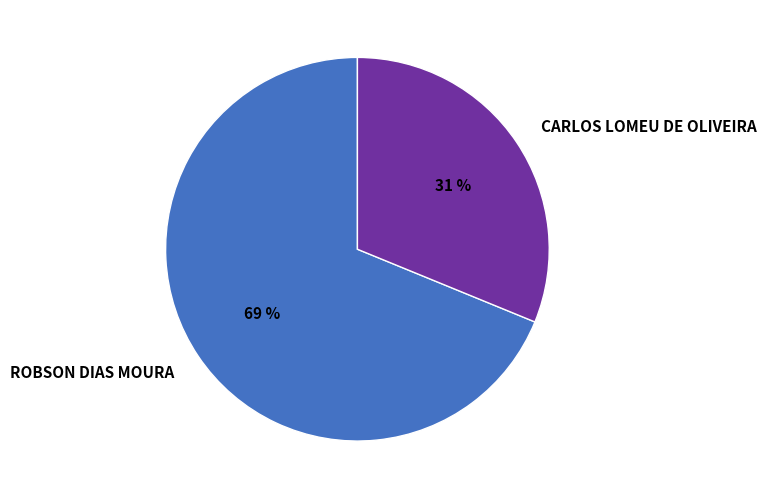

What percentage is the CARLOS LOMEU DE OLIVEIRA slice, to the nearest percent?

31%